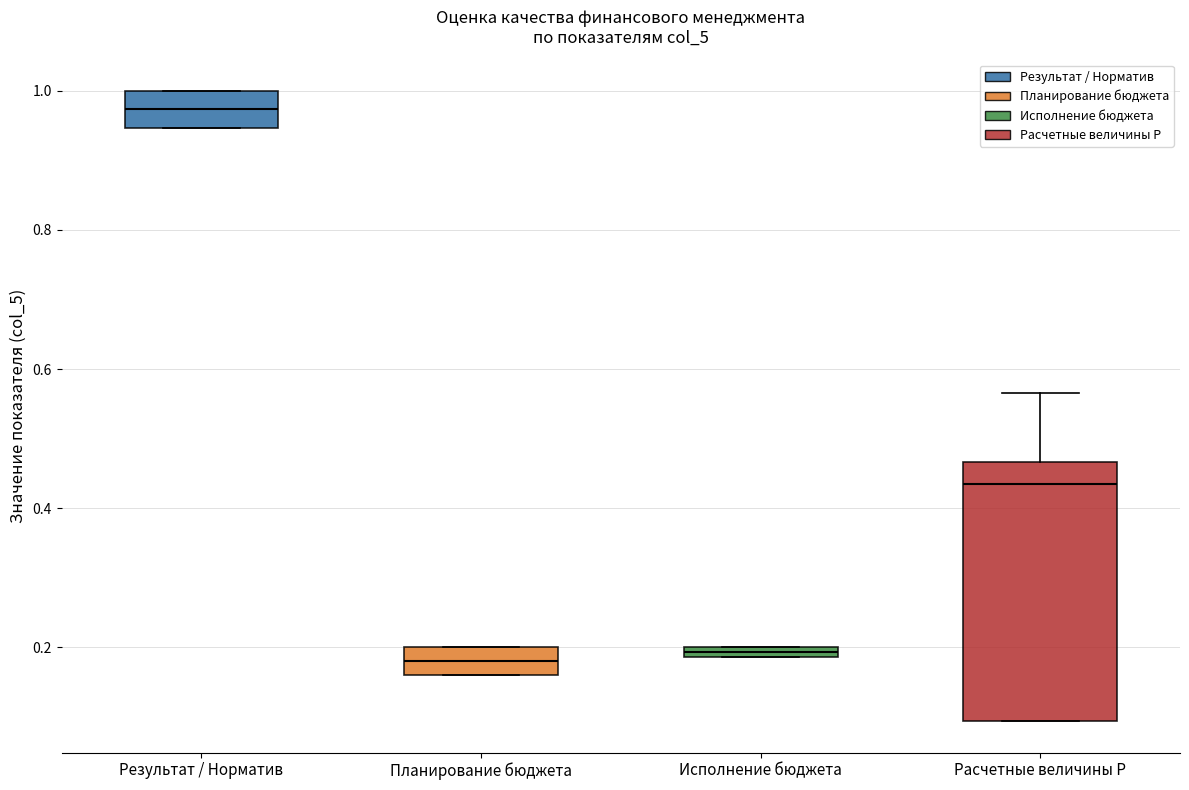

Which box has the highest median line?

Результат / Норматив